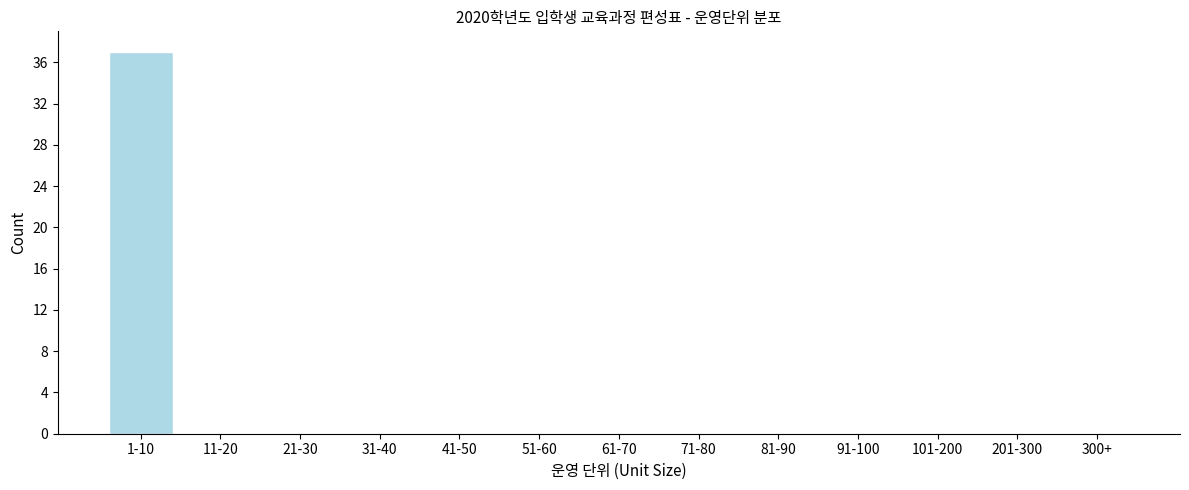

Reading right to left, transcribe all the data shown in this chart.

300+=0	201-300=0	101-200=0	91-100=0	81-90=0	71-80=0	61-70=0	51-60=0	41-50=0	31-40=0	21-30=0	11-20=0	1-10=37